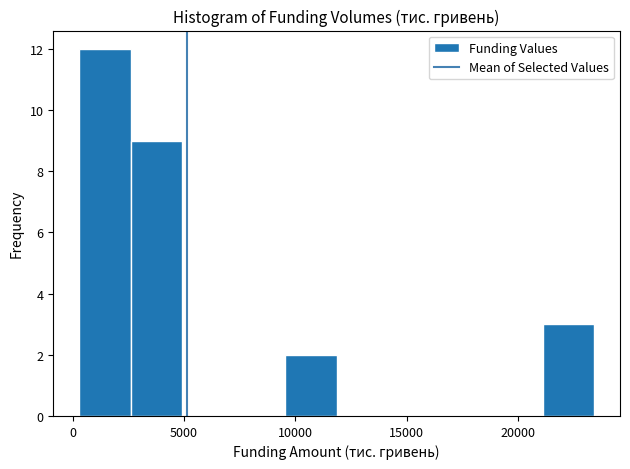

Which range on the x-axis has the tallest bar?

500 to 2500